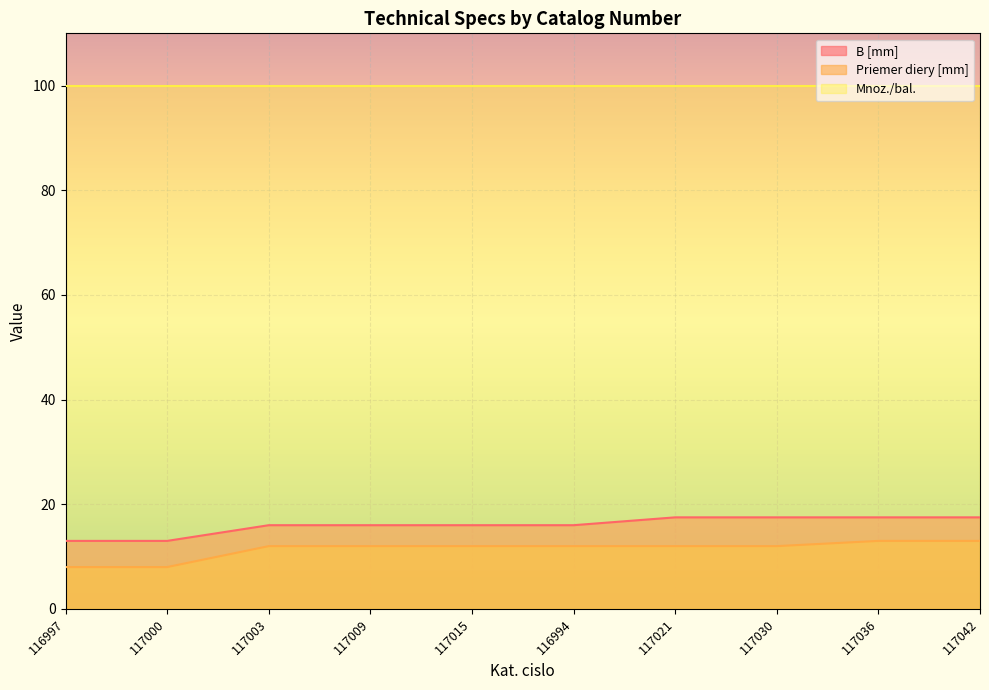

Count the B [mm] values in the range 16 to 17.

4